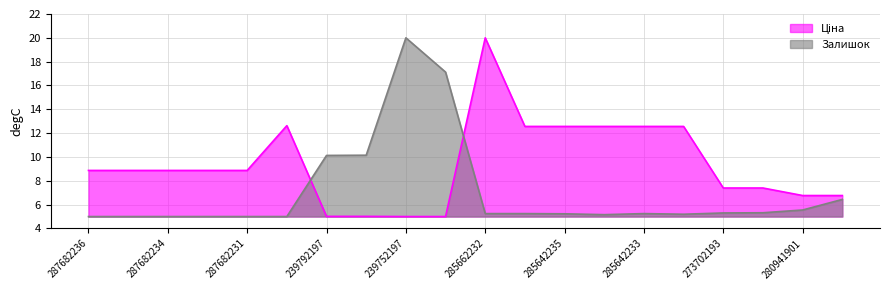

Rank the categories by Залишок value from highest to lowest.

239752197, 239752196, 239792196, 239792197, 280941856, 280941901, 273702194, 273702193, 285662232, 285642236, 285642233, 285642235, 285642231, 285642234, 287682236, 287682235, 287682234, 287682233, 287682231, 287702232